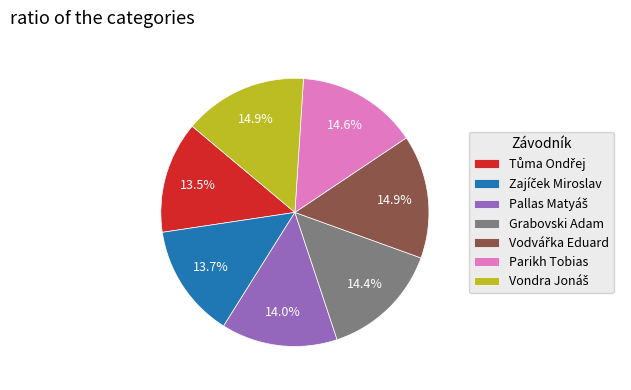

Is there any slice that represents more than half of the pie?

No